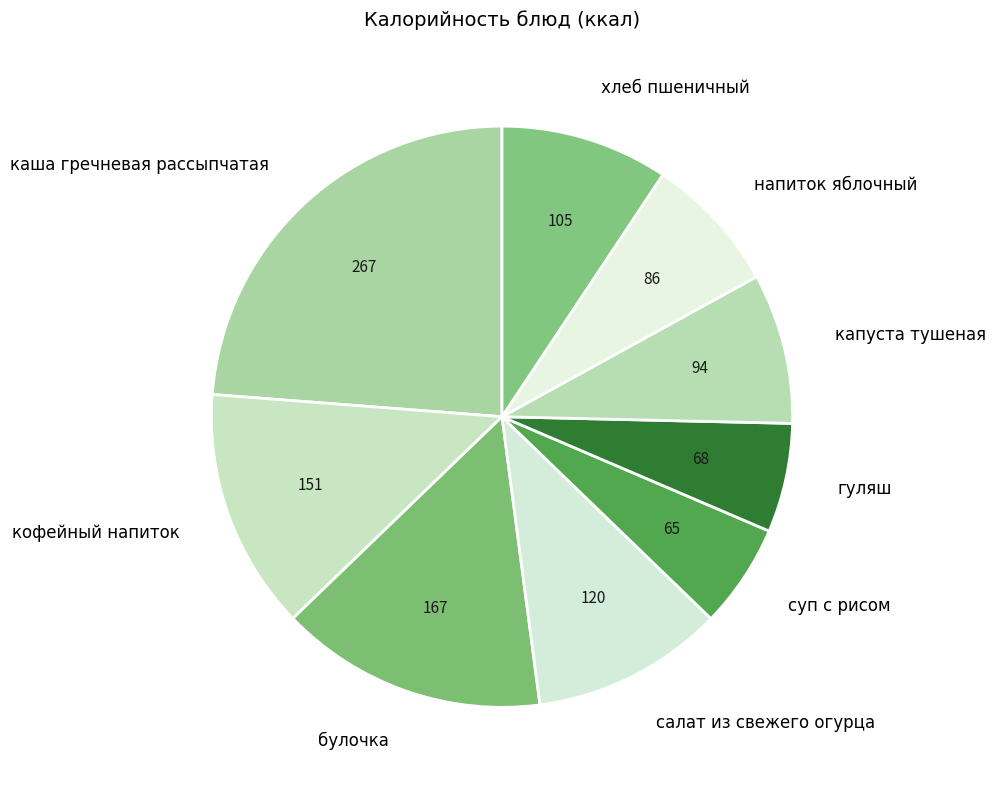

How many segments does this pie chart have?

9